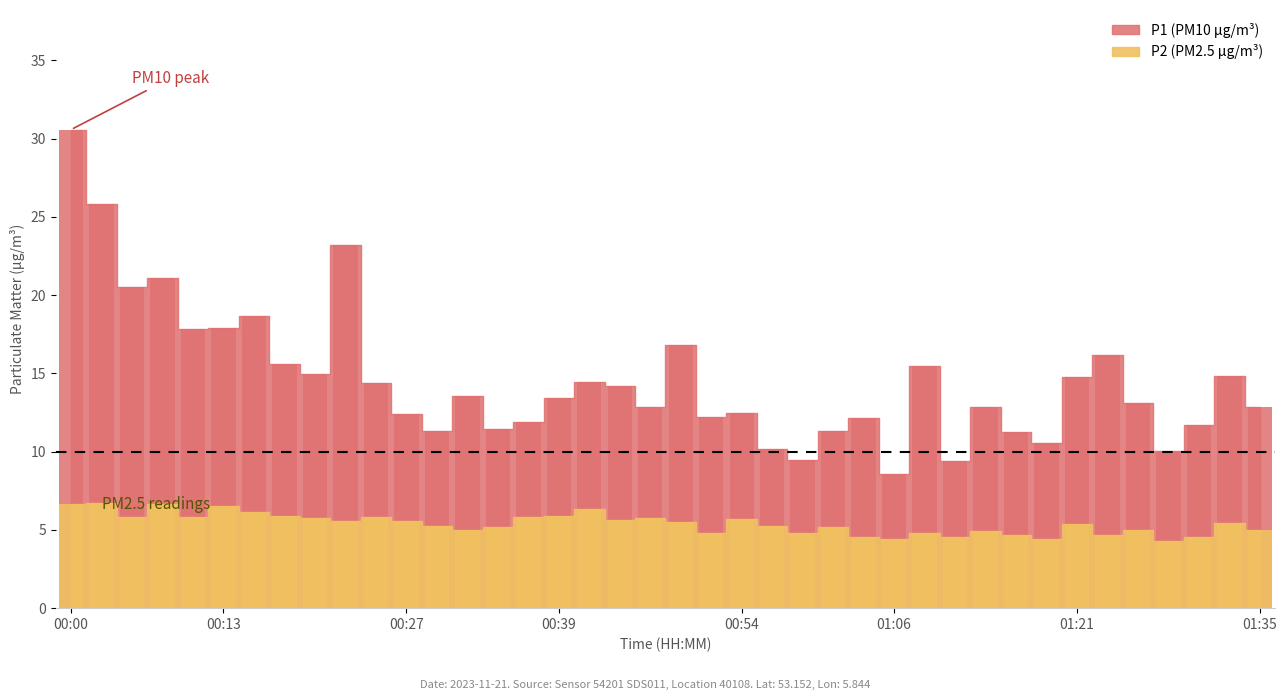

Which series has the largest range (max minus min)?

P1